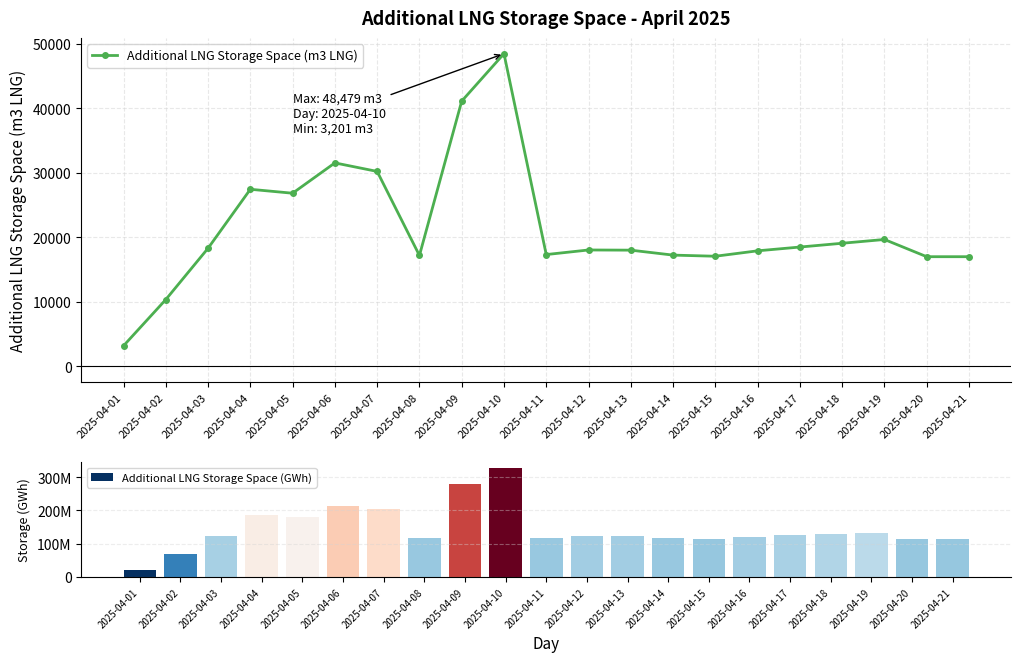

What is the value of the Additional LNG Storage Space (GWh) bar at the 1st from the left?

21671605